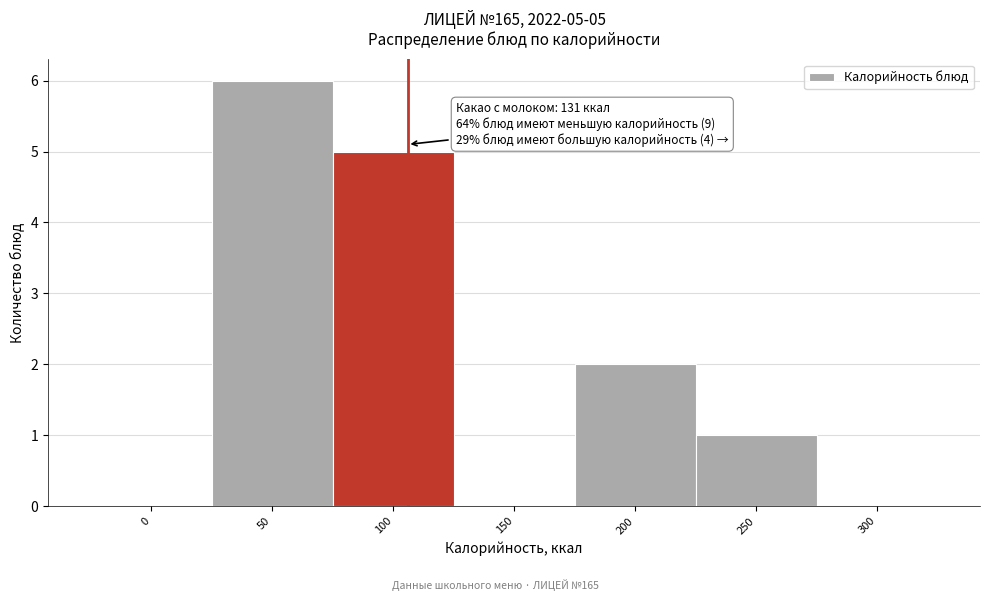

Reading left to right, list all the values displayed in this chart.

0=0	50=6	100=5	150=0	200=2	250=1	300=0